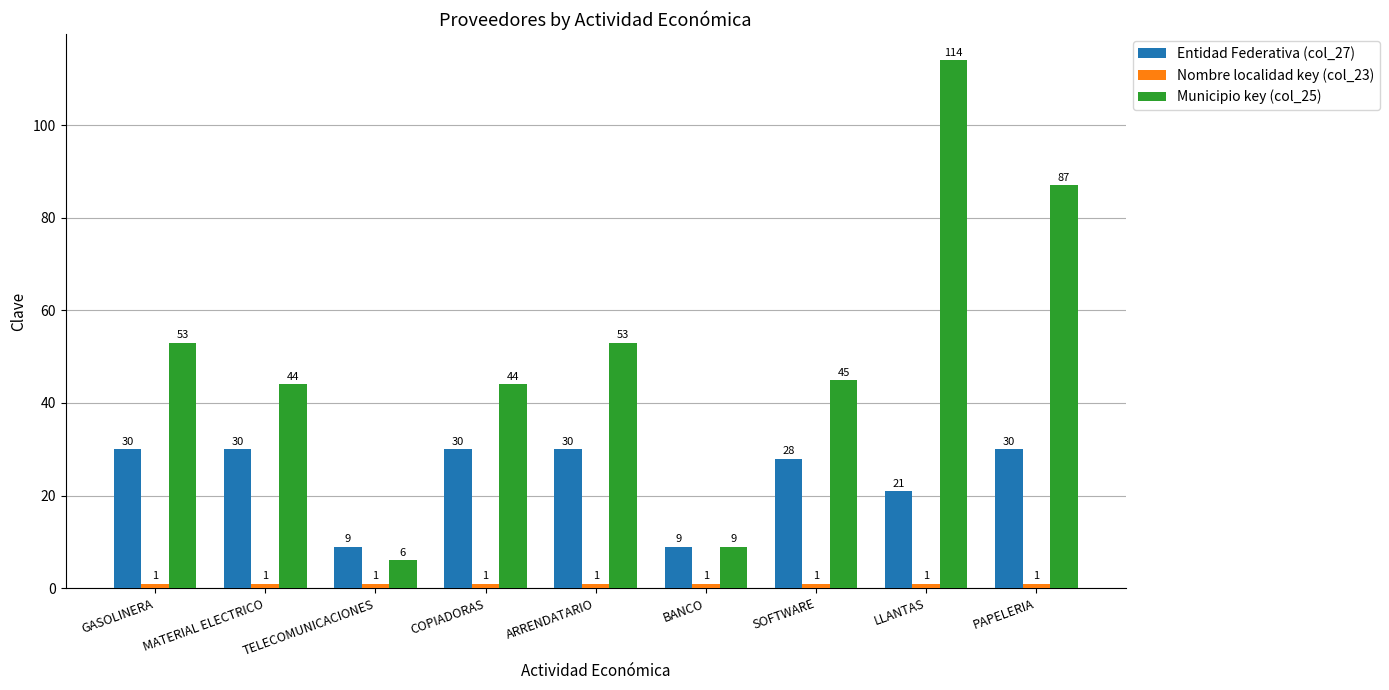

Where is Entidad Federativa (col_27) nearest to the value 19?

LLANTAS